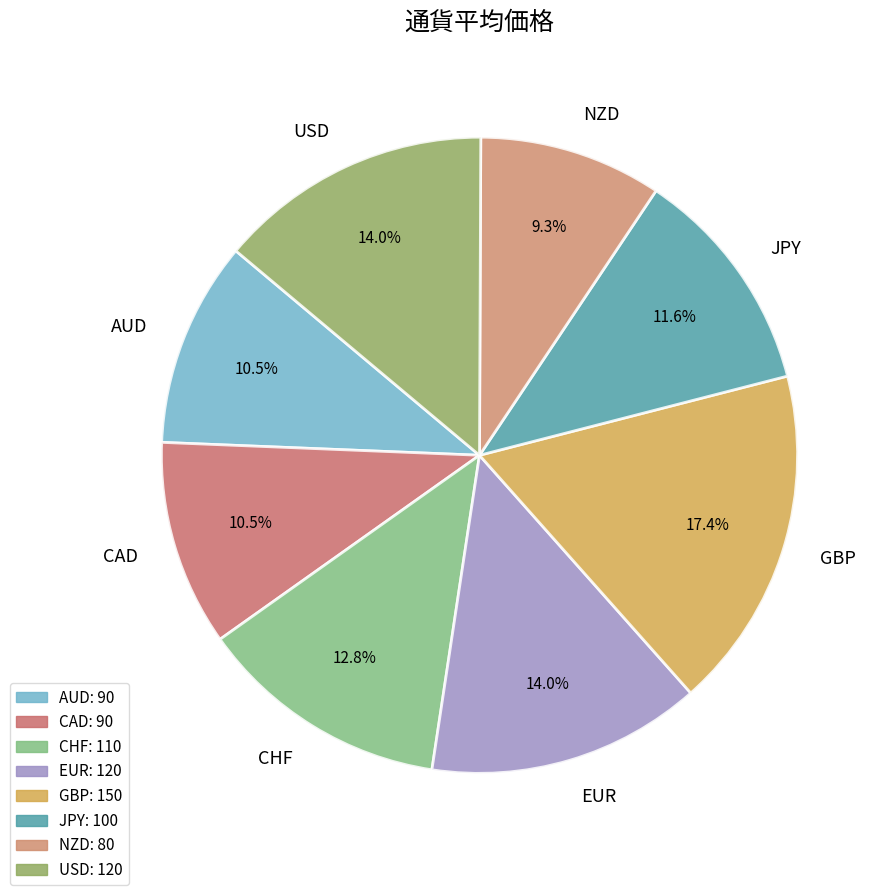

Which has a higher value, JPY or EUR?

EUR